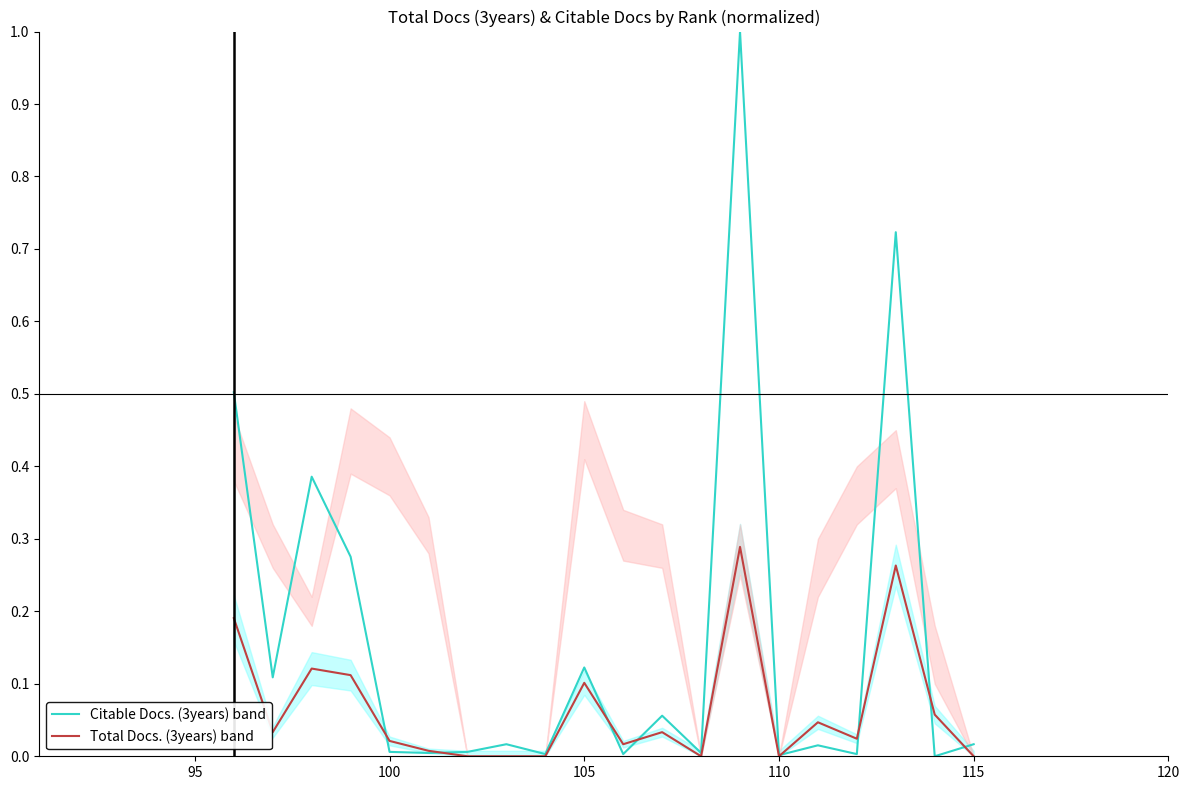

Does the chart display data point markers on the line(s)?

No